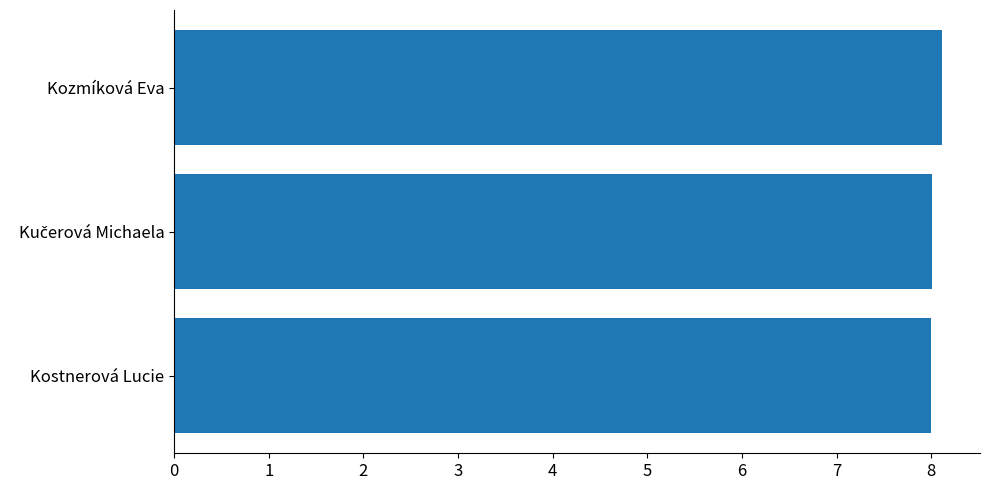

What is the ratio of the value at Kostnerová Lucie to the value at Kozmíková Eva?

1.0